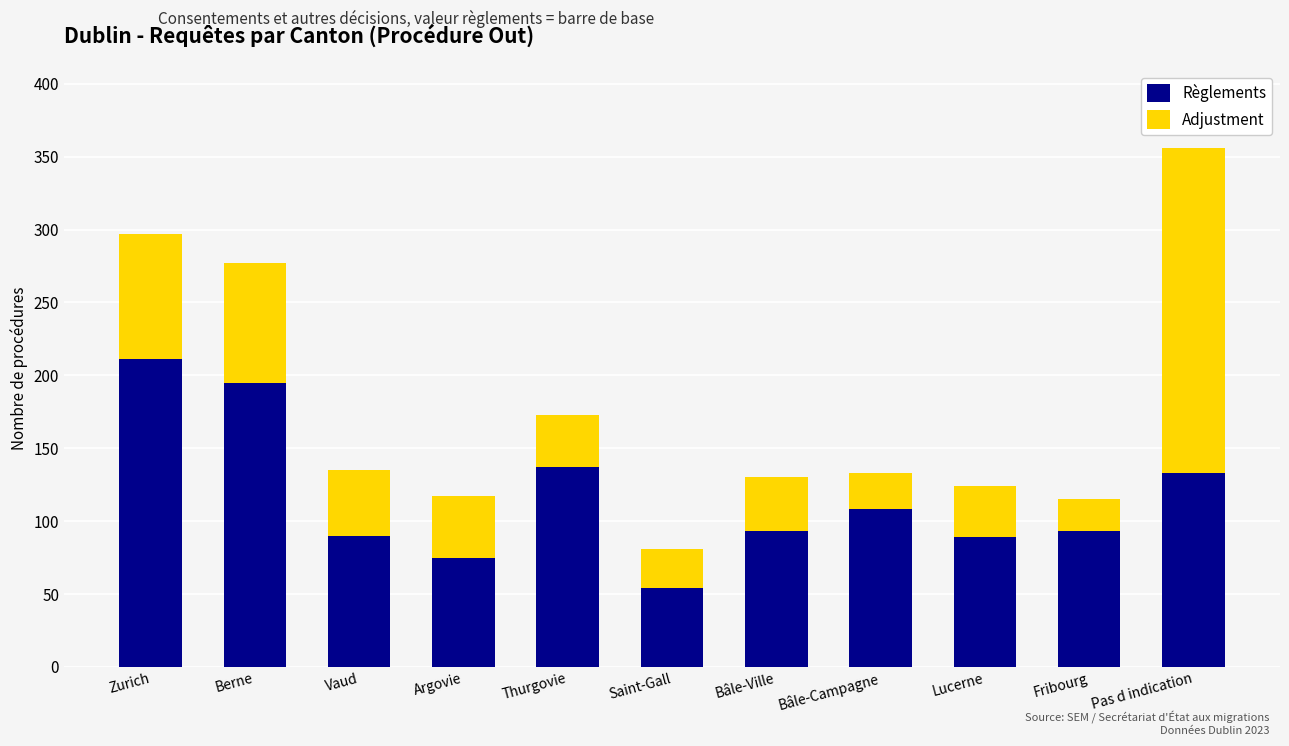

What is the total value across all series at Bâle-Campagne?

133